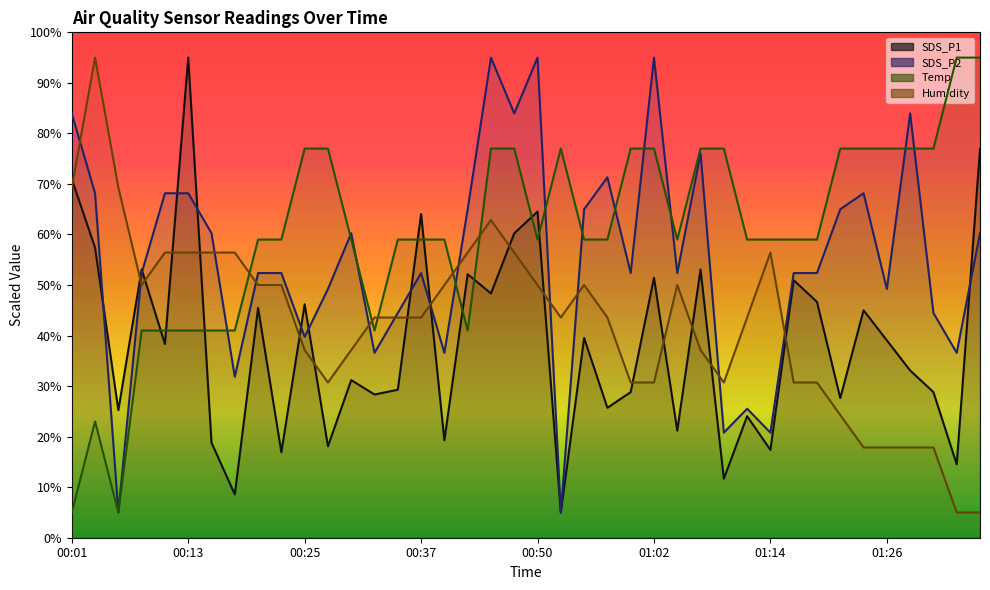

Rank the series by their maximum value, from lowest to highest.

SDS_P1, SDS_P2, Temp, Humidity